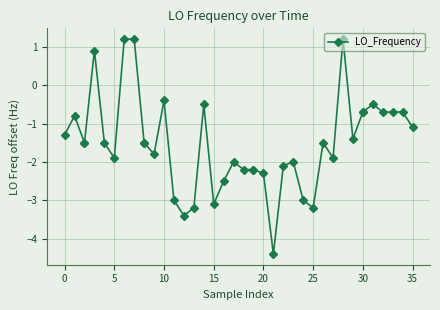

True or false: there are more than 1 points higher than both neighbors.

True